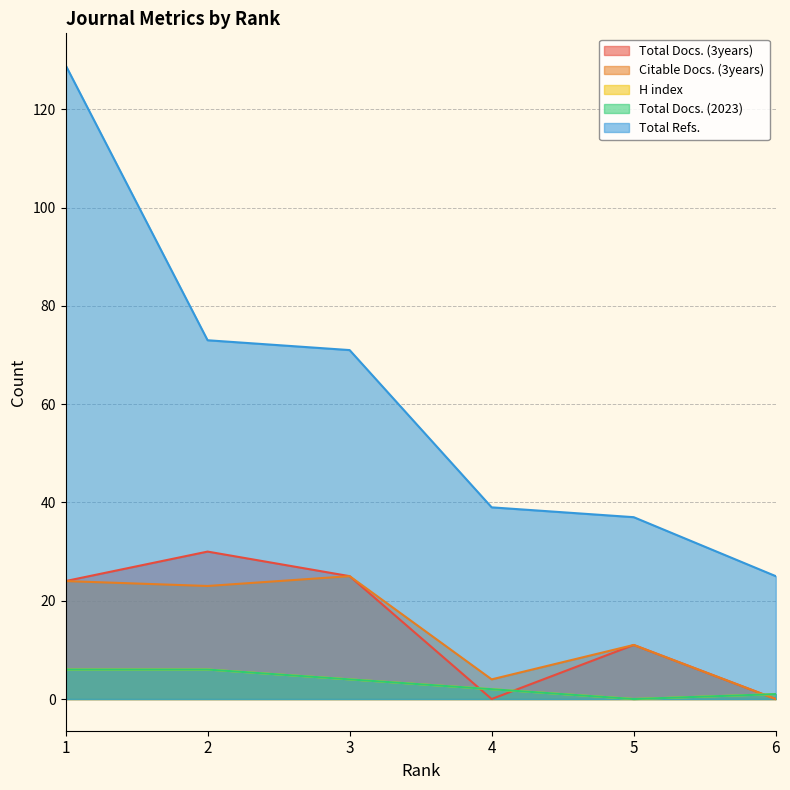

What is the difference between the maximum and minimum values in the Total Docs. (2023) series?

6